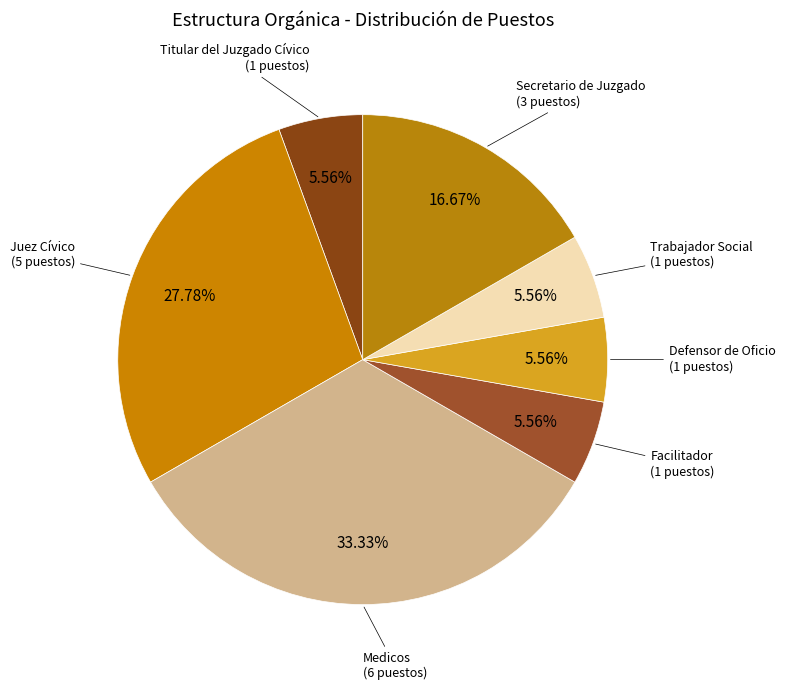

True or false: Defensor de Oficio accounts for 6% of the total.

True